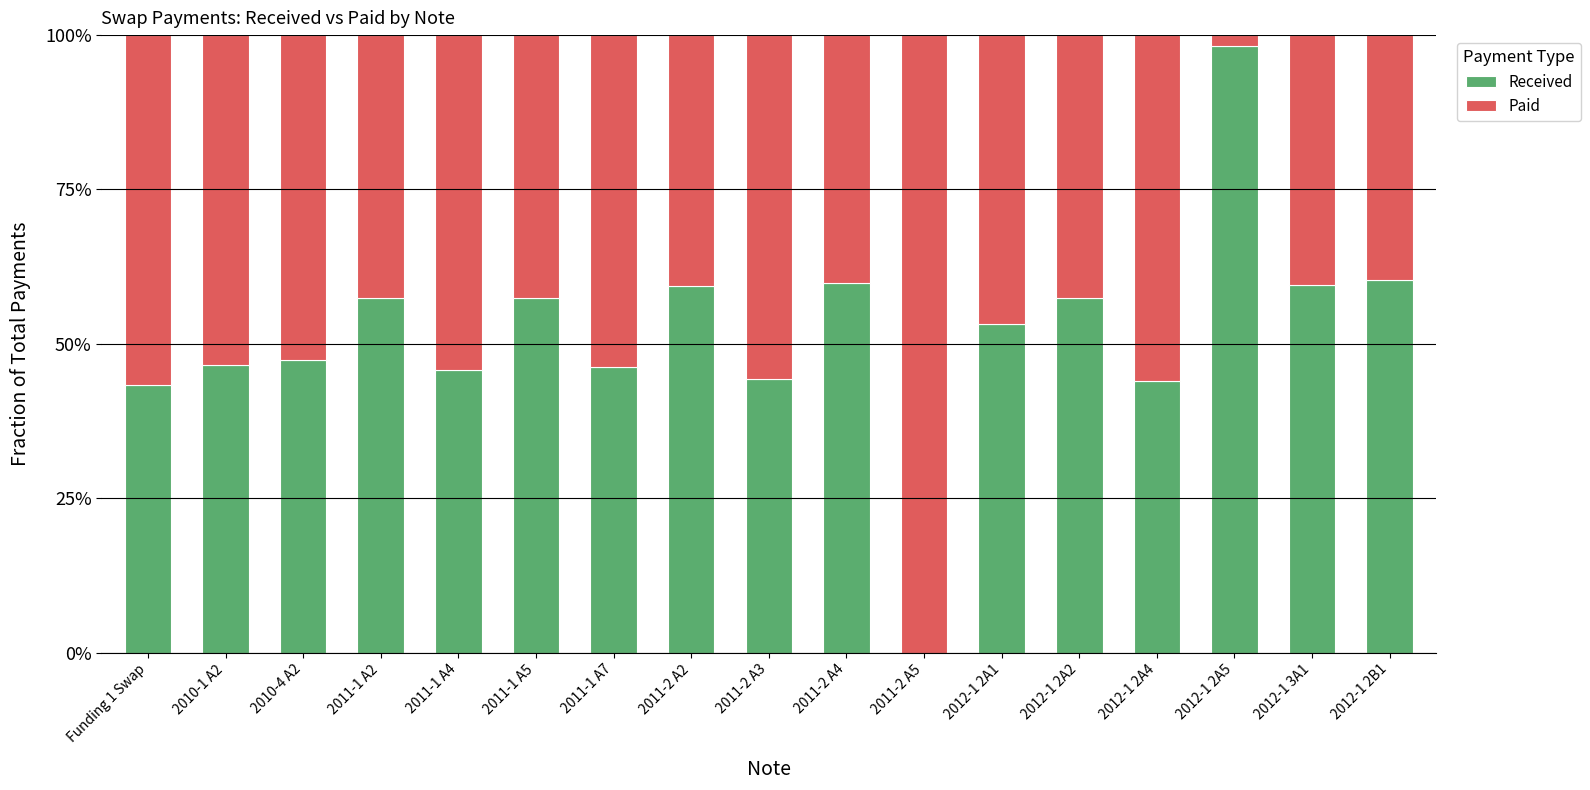

Where is Paid nearest to the value 0?

2012-1 2A5